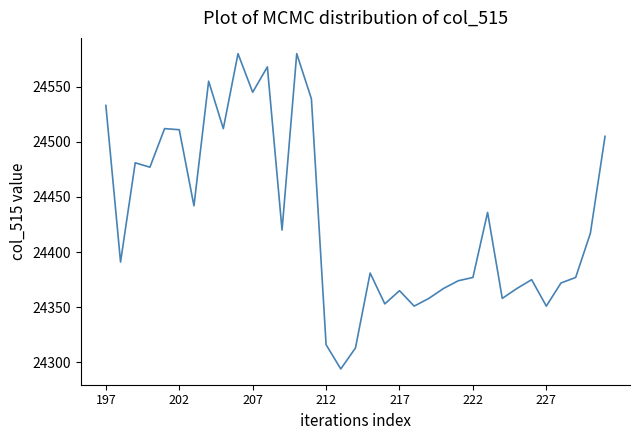

What is the sum of all values?

855053